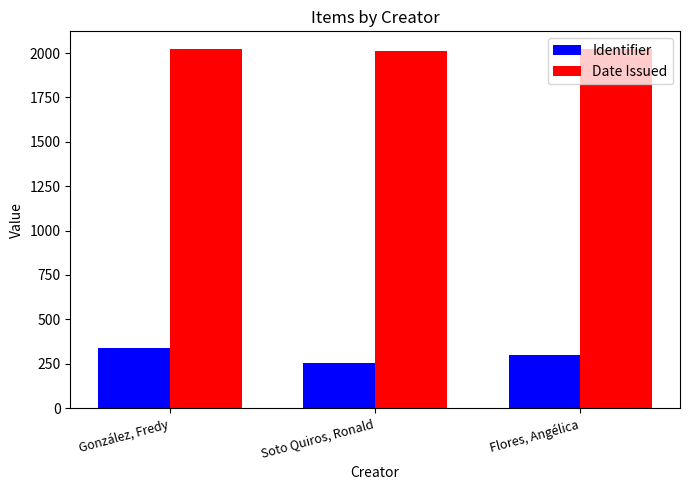

Rank the categories by Identifier value from lowest to highest.

Soto Quiros, Ronald, Flores, Angélica, González, Fredy